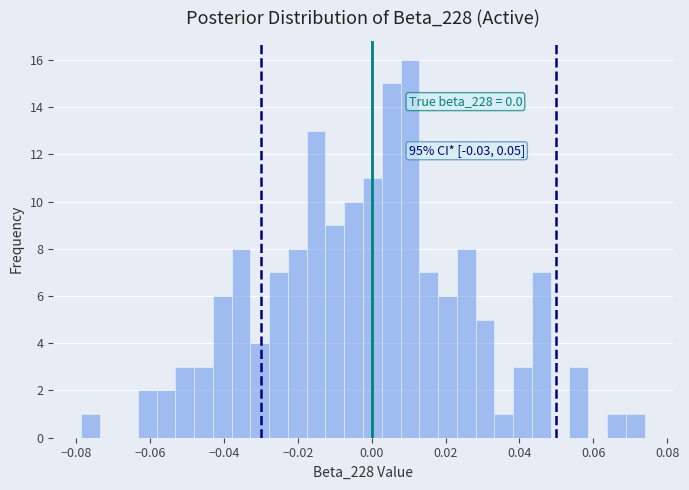

Read against the x-axis, roughly where is the centre of the tallest bar?

0.010